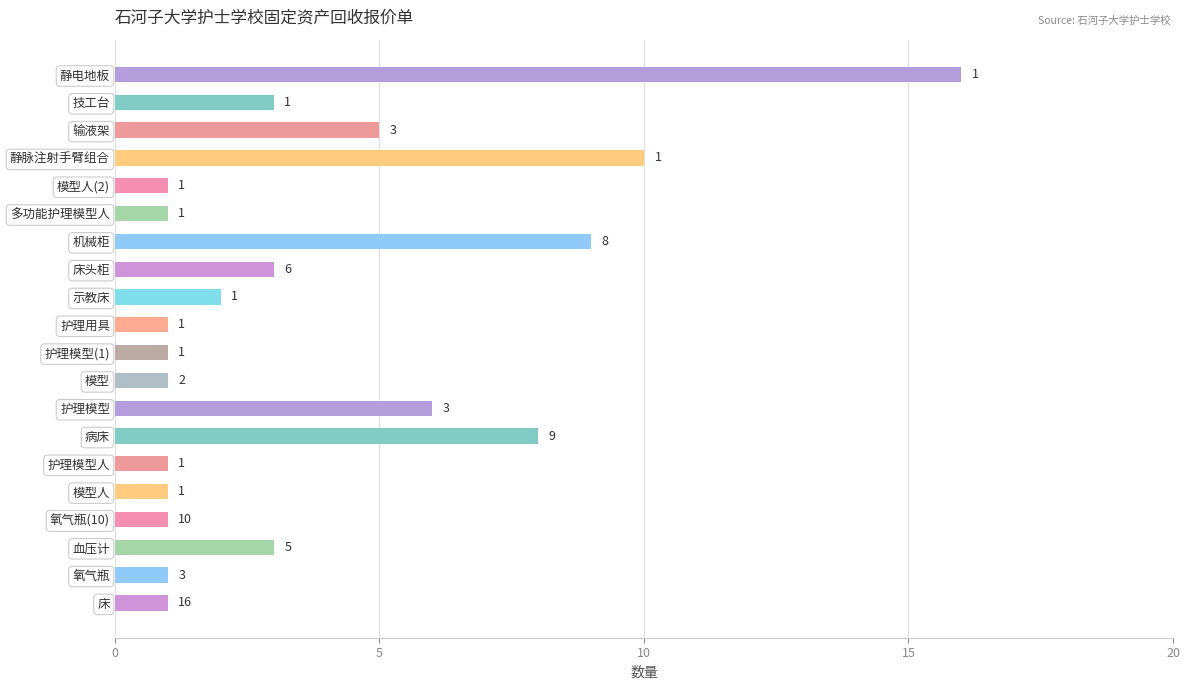

Reading top to bottom, transcribe all the data shown in this chart.

静电地板=16	技工台=3	输液架=5	静脉注射手臂组合=10	模型人(2)=1	多功能护理模型人=1	机械柜=9	床头柜=3	示教床=2	护理用具=1	护理模型(1)=1	模型=1	护理模型=6	病床=8	护理模型人=1	模型人=1	氧气瓶(10)=1	血压计=3	氧气瓶=1	床=1